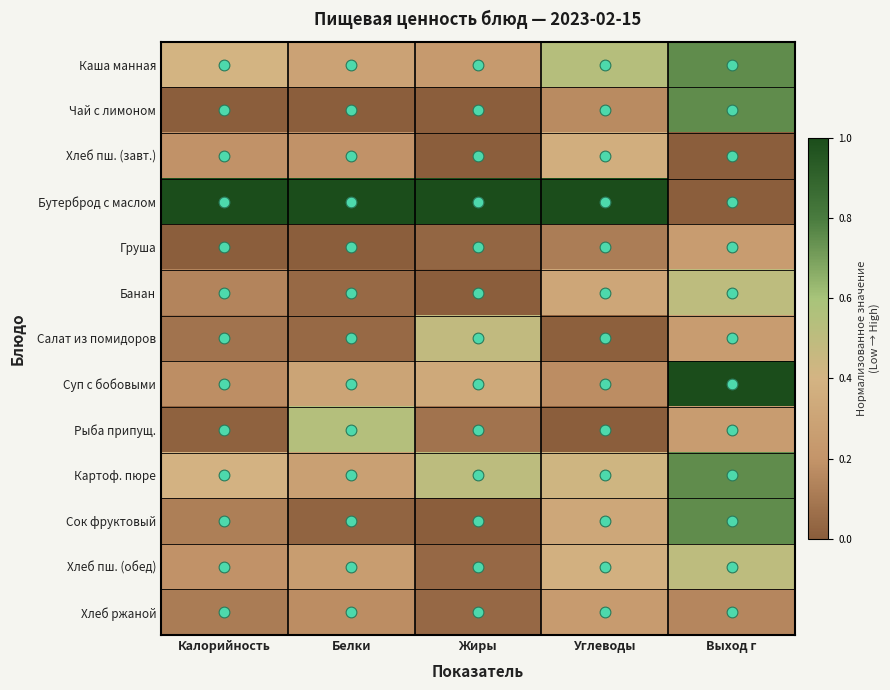

What is the greatest value displayed?

1.0